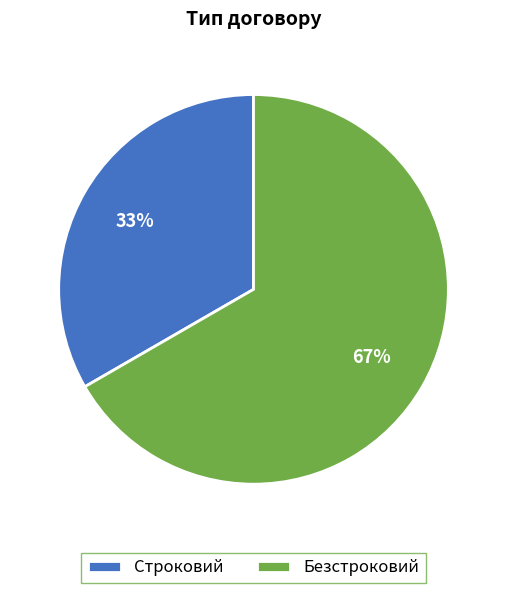

Which category has the smallest portion of the pie?

Строковий